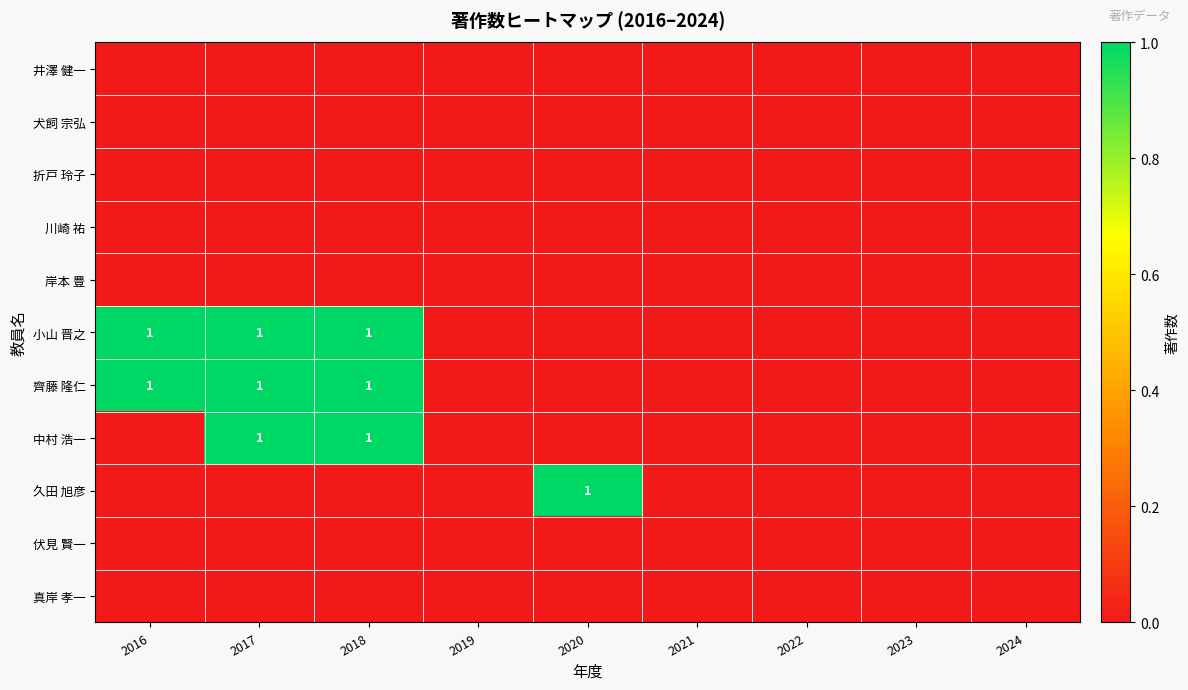

List the series in order of their peak value, lowest first.

井澤 健一, 犬飼 宗弘, 折戸 玲子, 川崎 祐, 岸本 豊, 伏見 賢一, 真岸 孝一, 小山 晋之, 齊藤 隆仁, 中村 浩一, 久田 旭彦